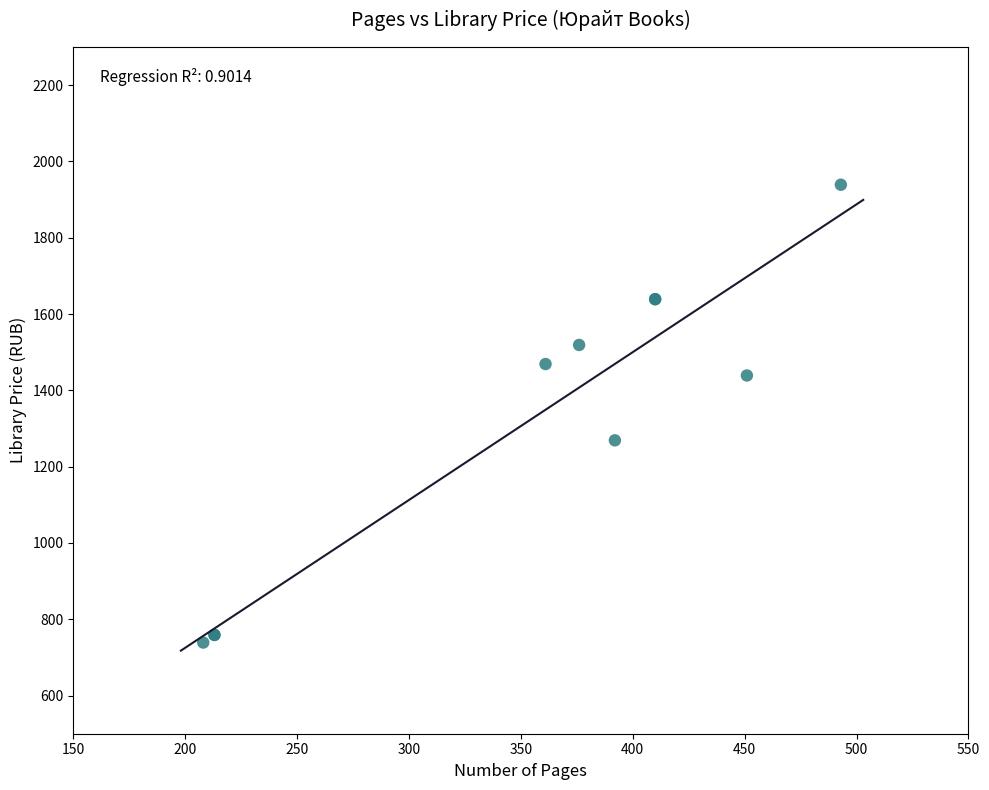

What Y value in the scatter plot is closest to 1339?

1269